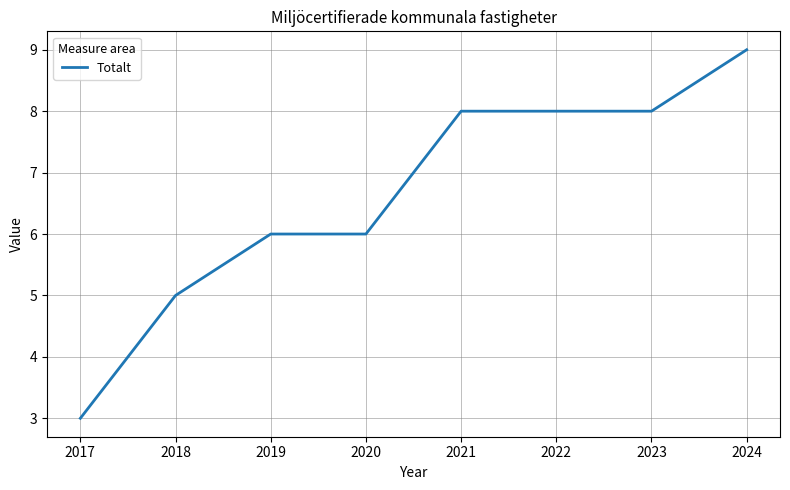

The value at 2020 is 6. True or false?

True